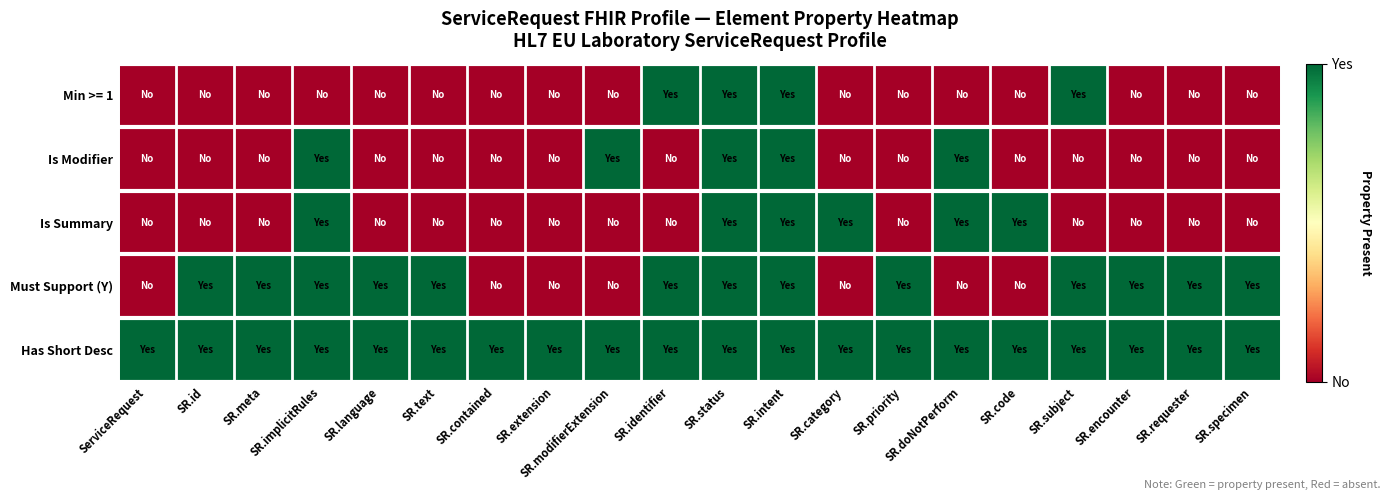

List the series in order of their peak value, lowest first.

Min >= 1, Is Modifier, Is Summary, Must Support (Y), Has Short Desc